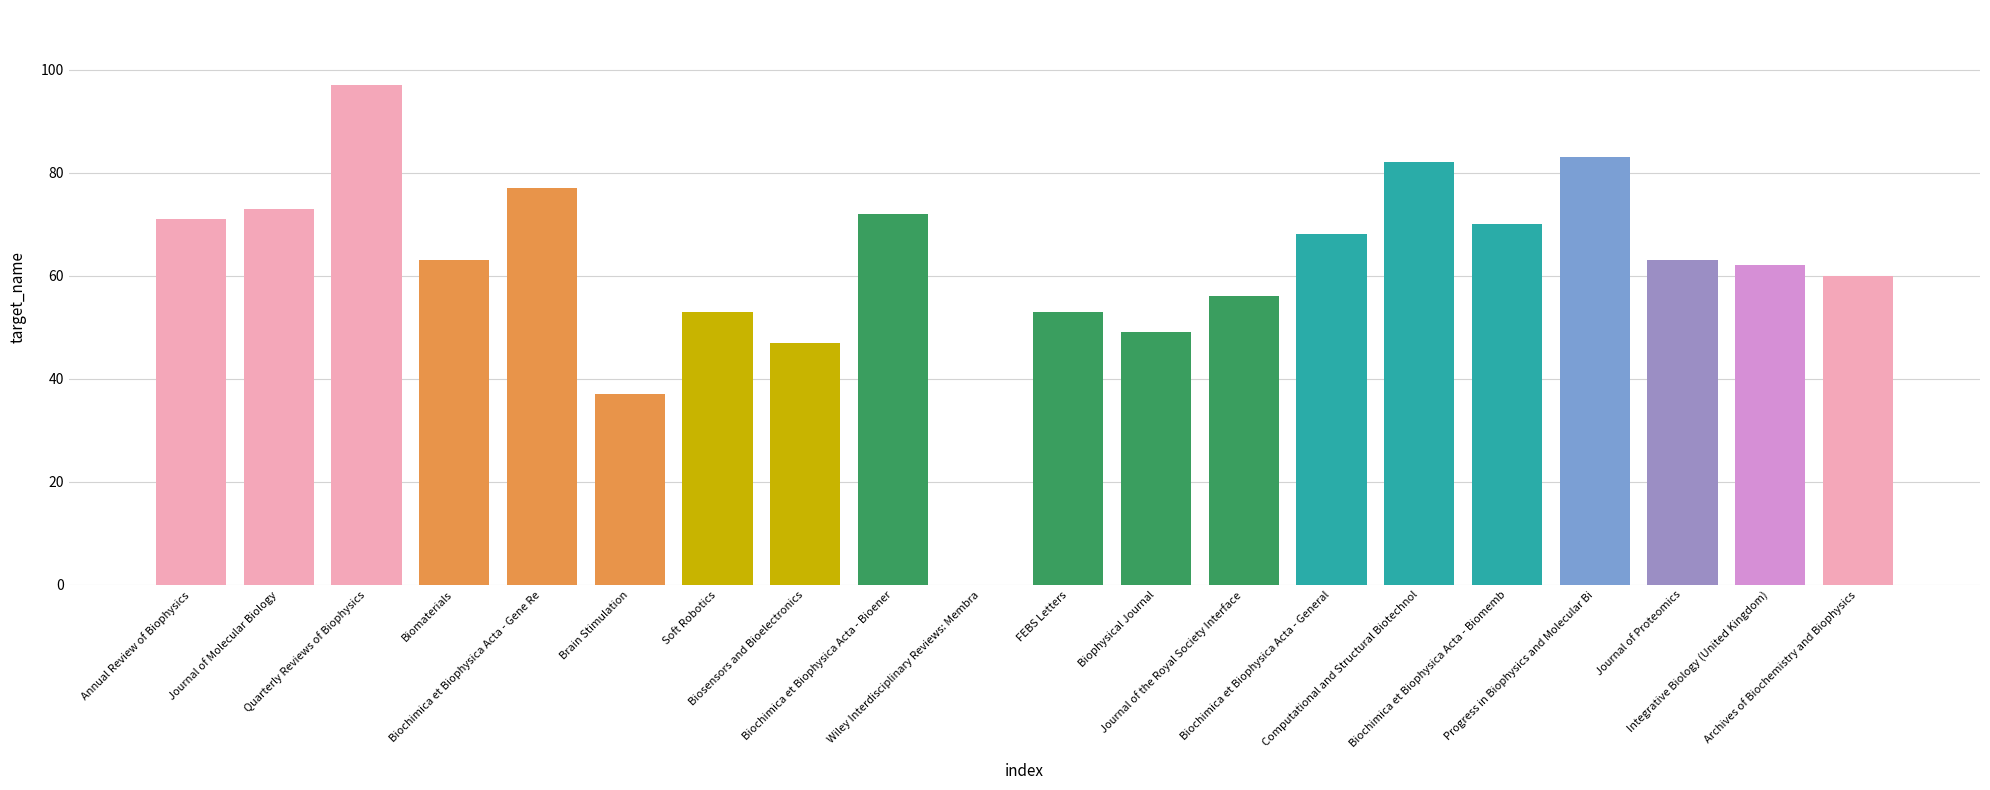

Reading left to right, transcribe all the data shown in this chart.

Annual Review of Biophysics=71	Journal of Molecular Biology=73	Quarterly Reviews of Biophysics=97	Biomaterials=63	Biochimica et Biophysica Acta - Gene Re=77	Brain Stimulation=37	Soft Robotics=53	Biosensors and Bioelectronics=47	Biochimica et Biophysica Acta - Bioener=72	Wiley Interdisciplinary Reviews: Membra=0	FEBS Letters=53	Biophysical Journal=49	Journal of the Royal Society Interface=56	Biochimica et Biophysica Acta - General=68	Computational and Structural Biotechnol=82	Biochimica et Biophysica Acta - Biomemb=70	Progress in Biophysics and Molecular Bi=83	Journal of Proteomics=63	Integrative Biology (United Kingdom)=62	Archives of Biochemistry and Biophysics=60